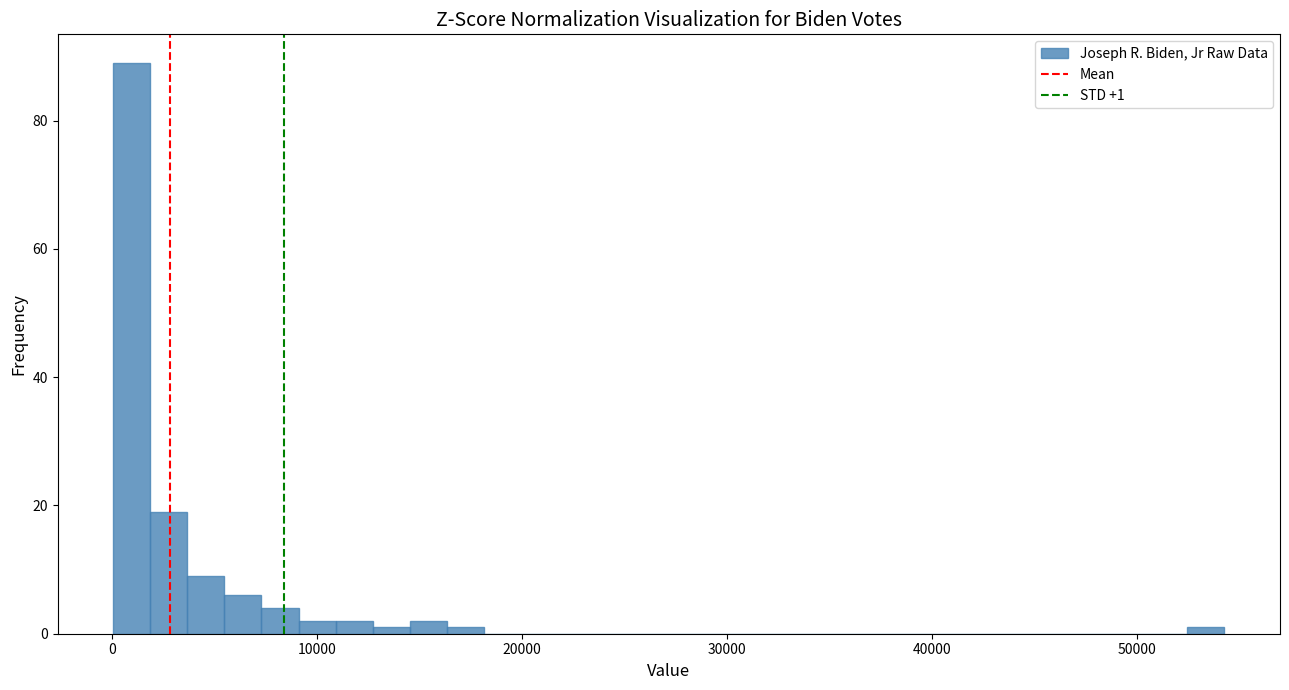

Read against the x-axis, roughly where is the centre of the tallest bar?

1000